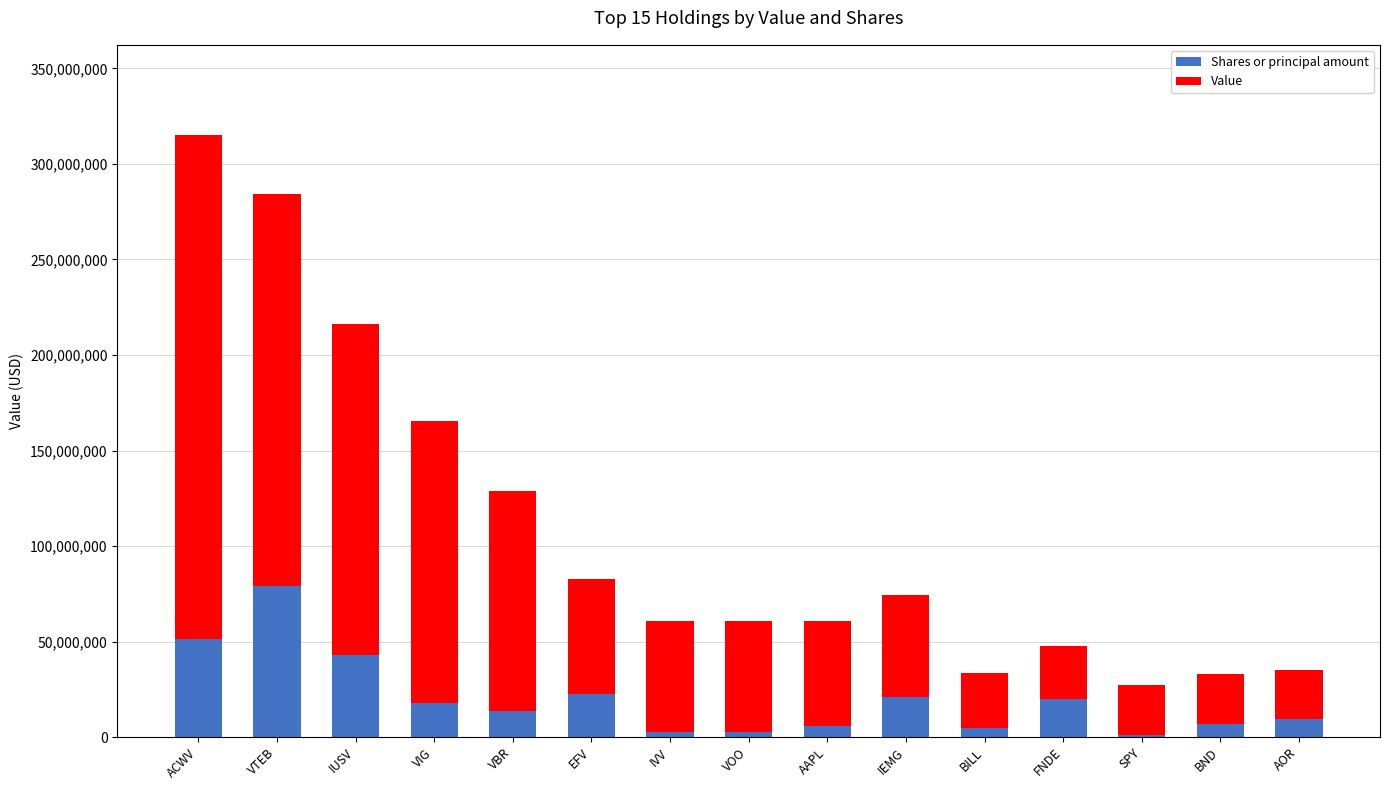

What is the sum of all Shares or principal amount values?

301872495.0